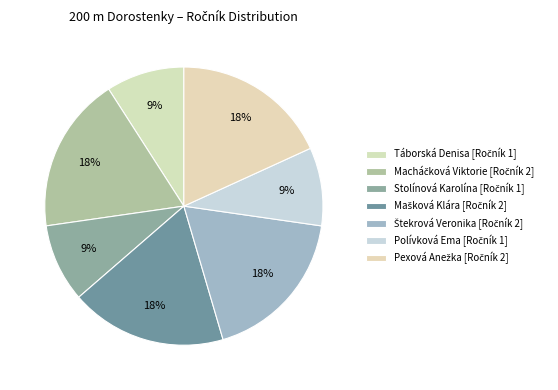

What is the largest slice in the pie chart?

Macháčková Viktorie